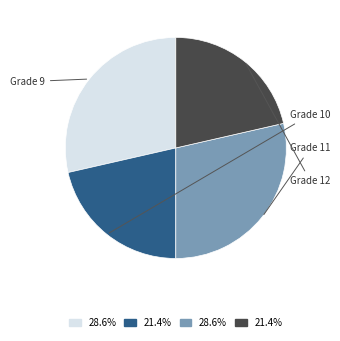

Is there a majority slice in this chart?

No